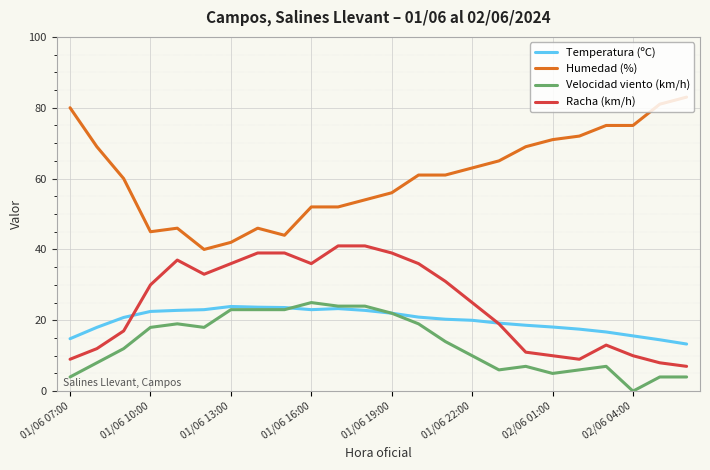

What is the minimum value for Humedad (%)?

40.0